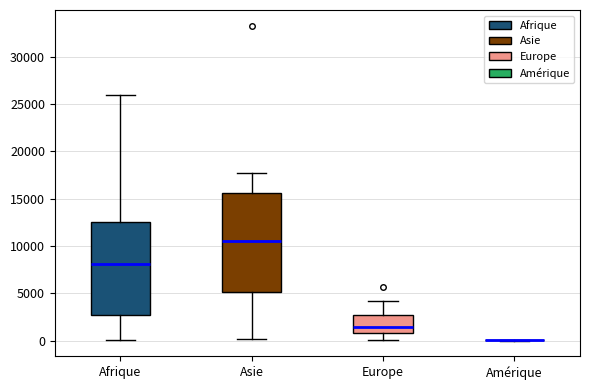

Reading left to right, read every box against the y-axis: the position of its median line, the range the box covers, and the ends of its whiskers. The values are not printed on the chart, so give them approximately, as read against the axis.

Afrique: median 8000, box 2500 to 12500, whiskers 0 to 26000
Asie: median 10500, box 5000 to 15500, whiskers 0 to 17500
Europe: median 1500, box 1000 to 2500, whiskers 0 to 4000
Amérique: box collapsed to a line at 0, whiskers 0 to 0